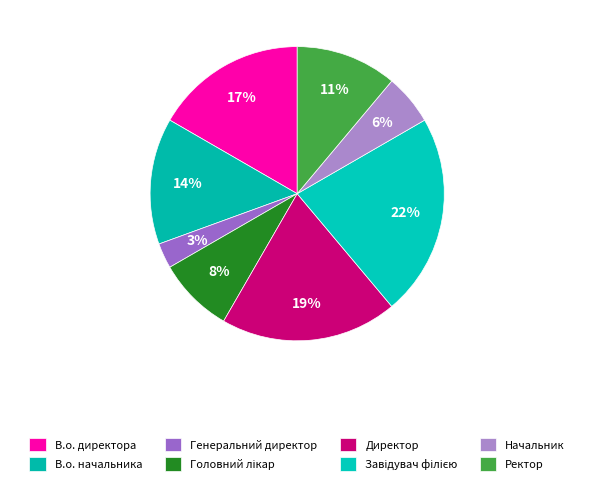

How many slices are in this pie chart?

8